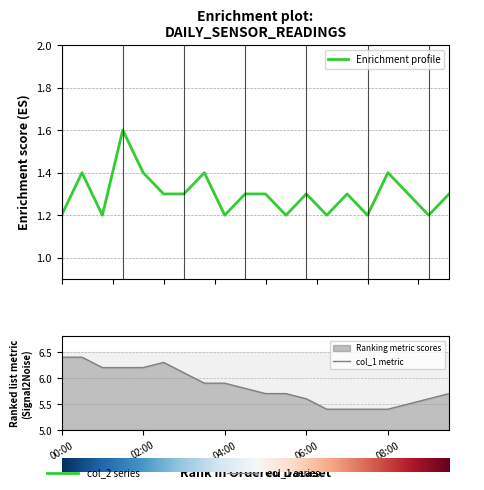

Reading left to right, what are all the values shown in this chart?

Enrichment profile: 00:00=1.2	02:00=1.4	04:00=1.2	06:00=1.6	08:00=1.4	5=1.3	6=1.3	7=1.4	8=1.2	9=1.3	10=1.3	11=1.2	12=1.3	13=1.2	14=1.3	15=1.2	16=1.4	17=1.3	18=1.2	19=1.3
col_1 metric: 00:00=6.4	02:00=6.4	04:00=6.2	06:00=6.2	08:00=6.2	5=6.3	6=6.1	7=5.9	8=5.9	9=5.8	10=5.7	11=5.7	12=5.6	13=5.4	14=5.4	15=5.4	16=5.4	17=5.5	18=5.6	19=5.7